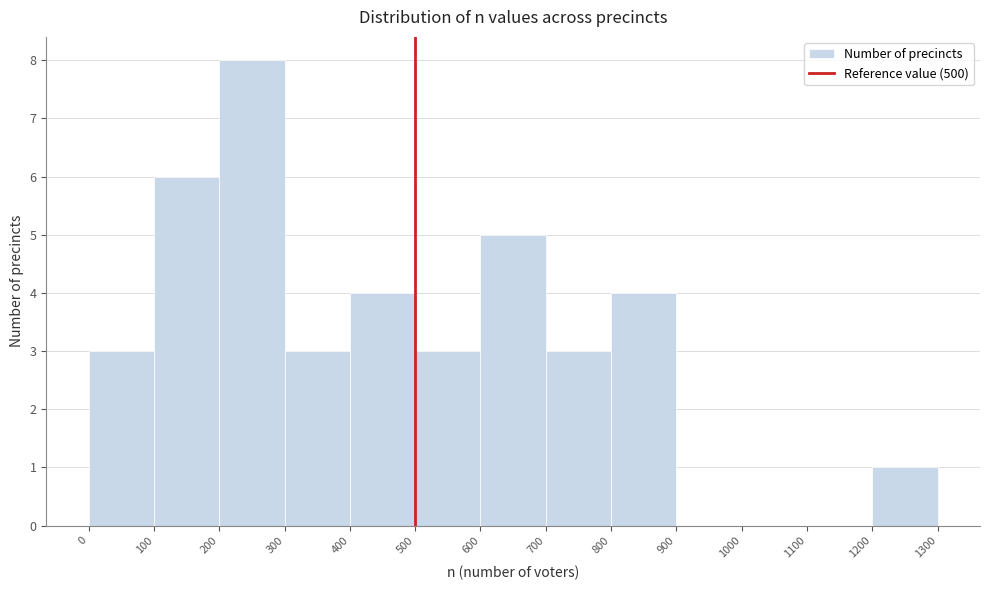

Reading left to right, transcribe this chart: for each bar, give the range it covers on the x-axis and its height. The values are not printed on the chart, so give them approximately, as read against the axis.

0 to 100: 3
100 to 200: 6
200 to 300: 8
300 to 400: 3
400 to 500: 4
500 to 600: 3
600 to 700: 5
700 to 800: 3
800 to 900: 4
900 to 1000: 0
1000 to 1100: 0
1100 to 1200: 0
1200 to 1300: 1